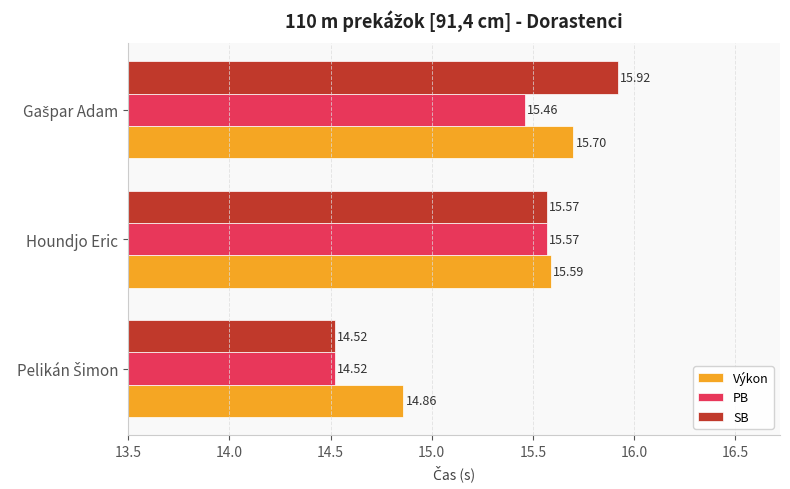

Which series has the widest spread of values?

SB